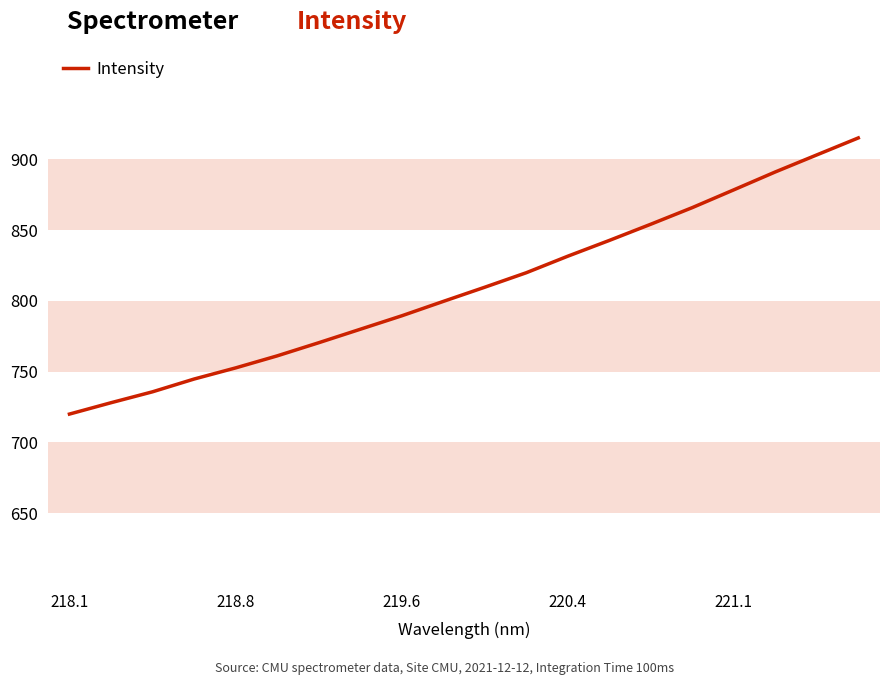

What is the minimum value shown in the chart?

720.0